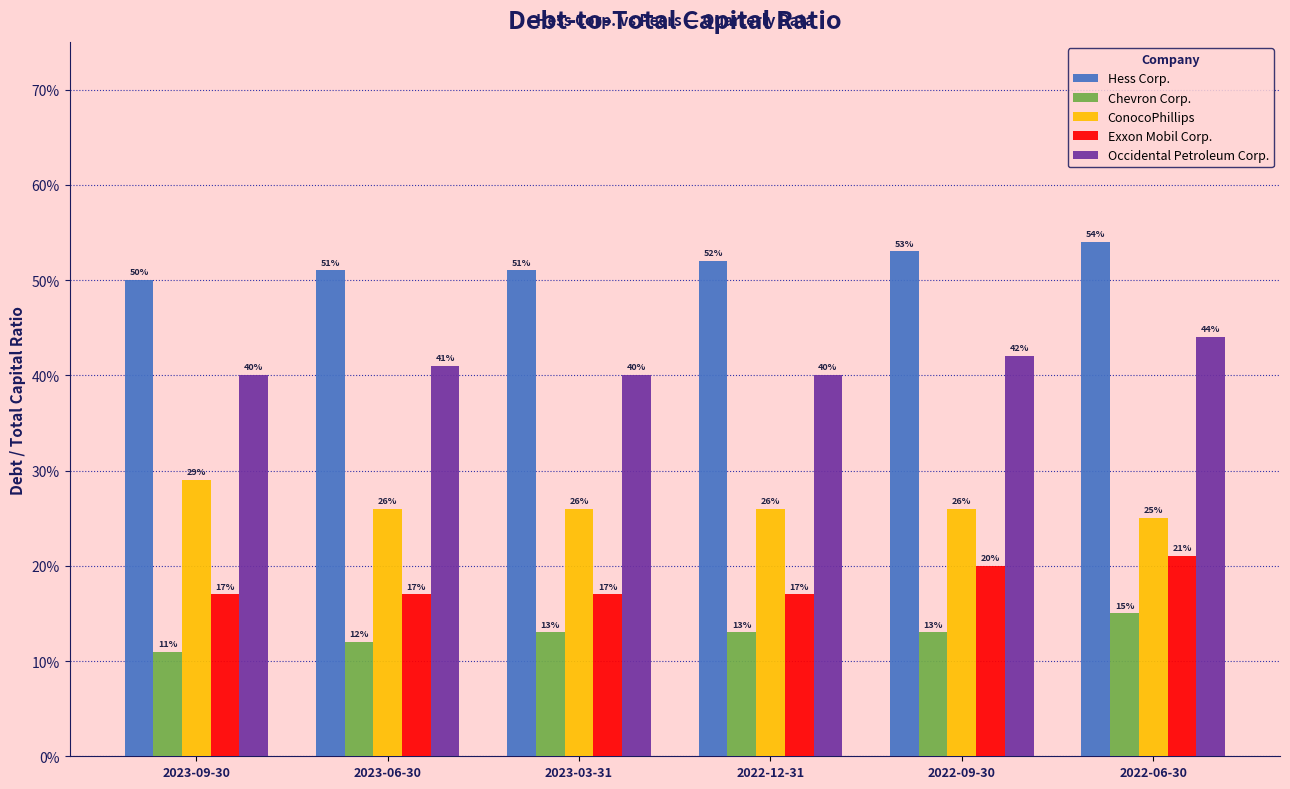

Does the chart contain stacked bars?

No